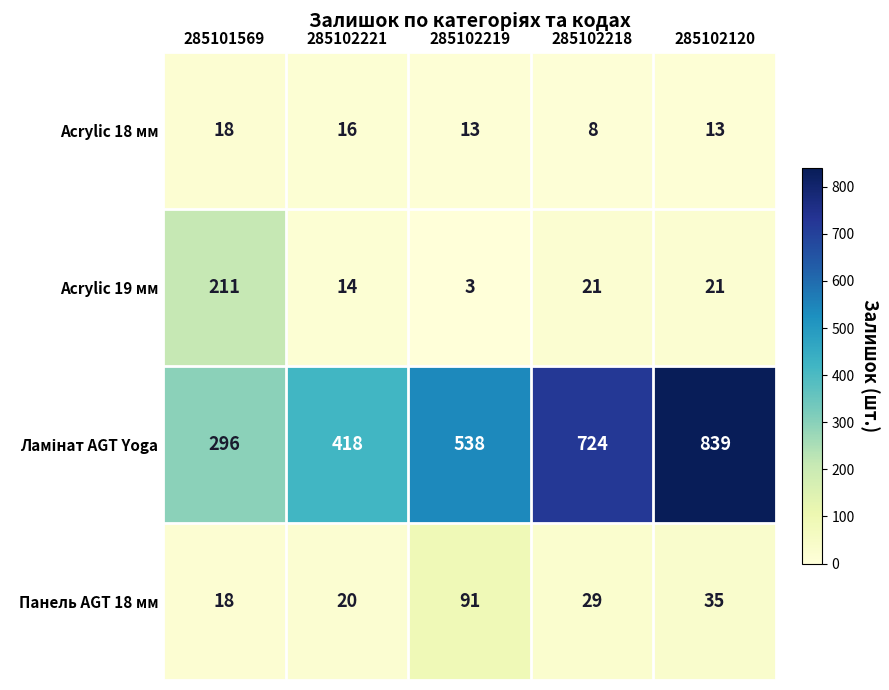

What is the spread (max minus min) of values at 285102219?

535